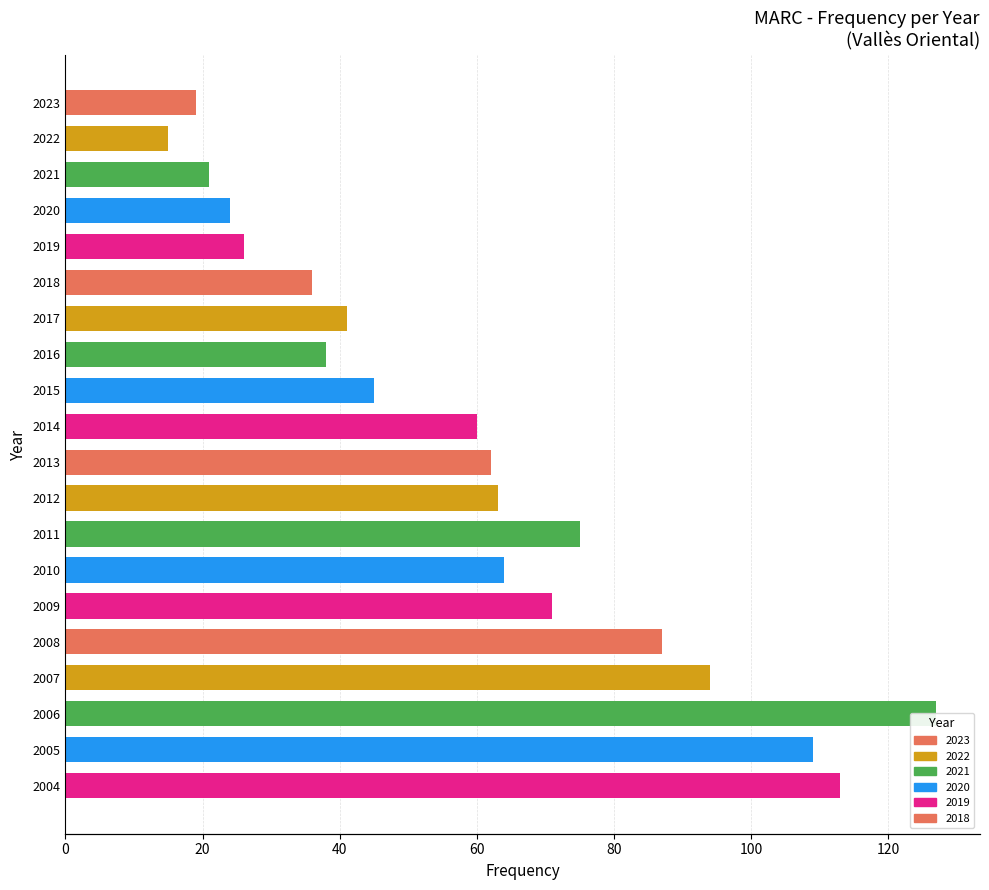

Are the bars horizontal?

Yes